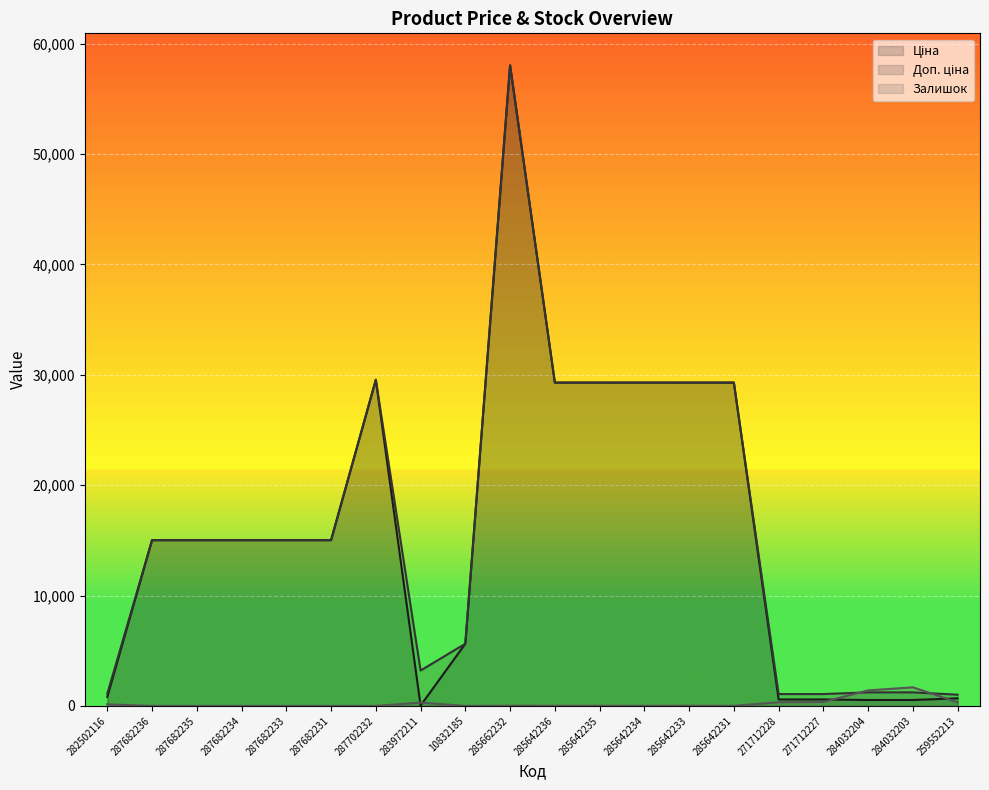

At how many categories does at least one series exceed 43966?

1